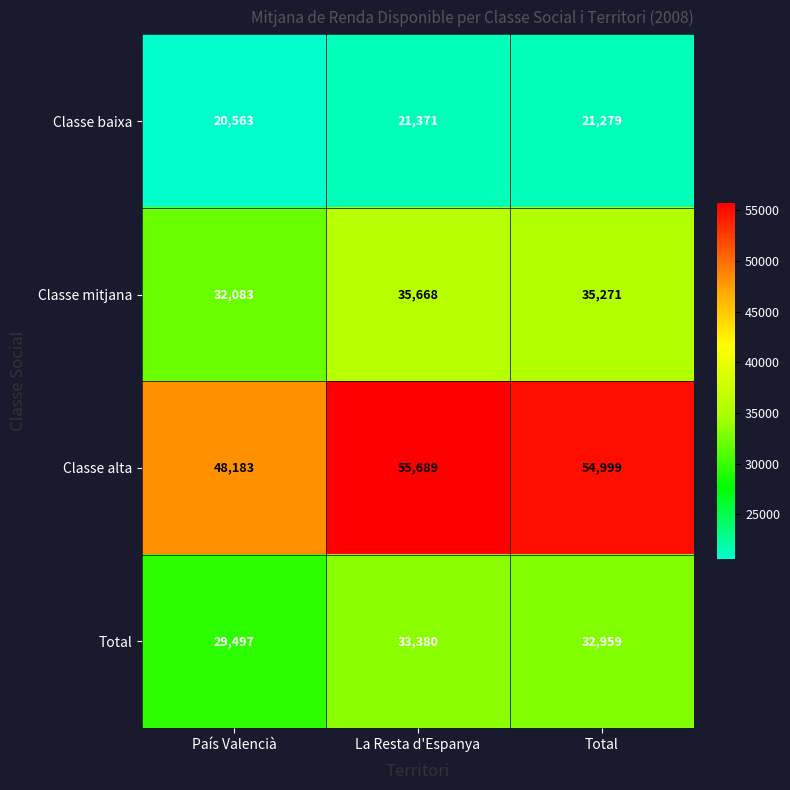

What is the sum of all Classe baixa values?

63213